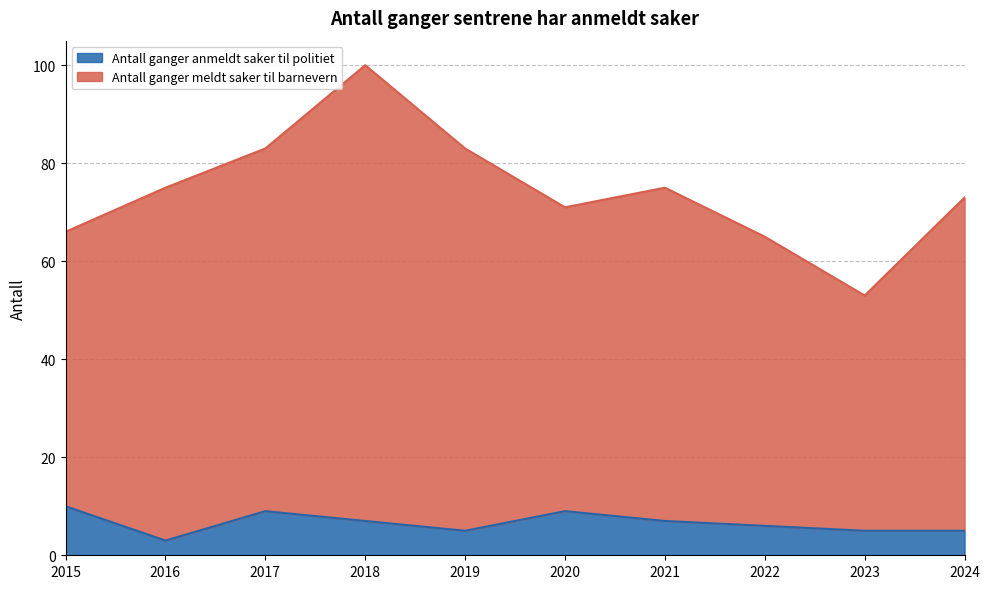

Where does the Antall ganger meldt saker til barnevern series first go above 75?

2017